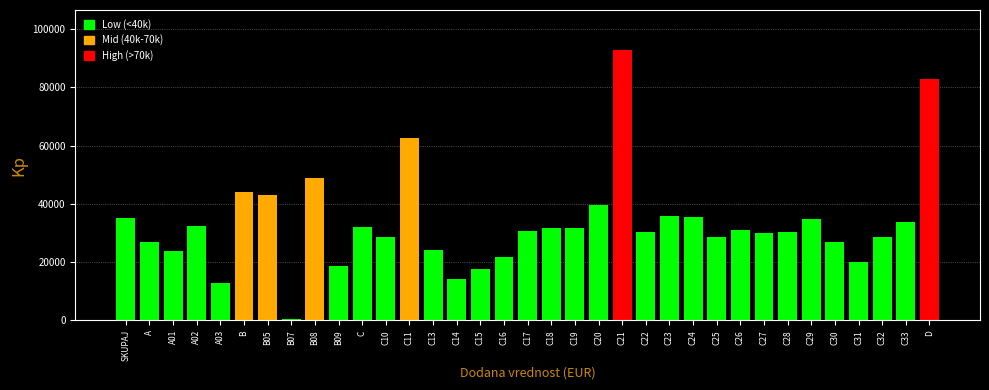

Between B09 and C19, which is larger?

C19